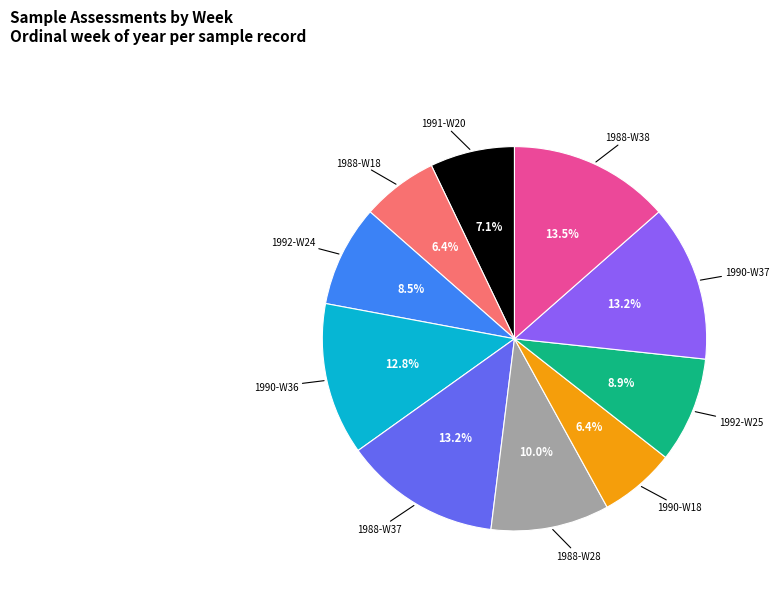

What portion of the pie excludes 1990-W37?

86.8%